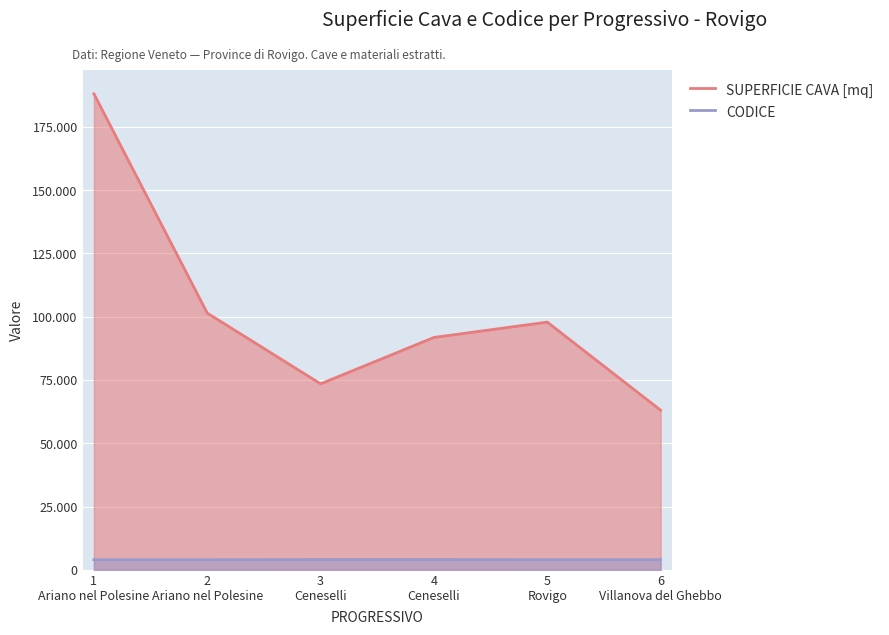

True or false: CODICE and SUPERFICIE CAVA [mq] intersect in this chart.

False